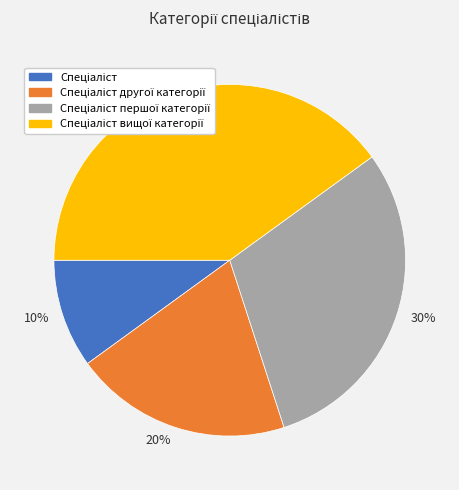

Is there a majority slice in this chart?

No